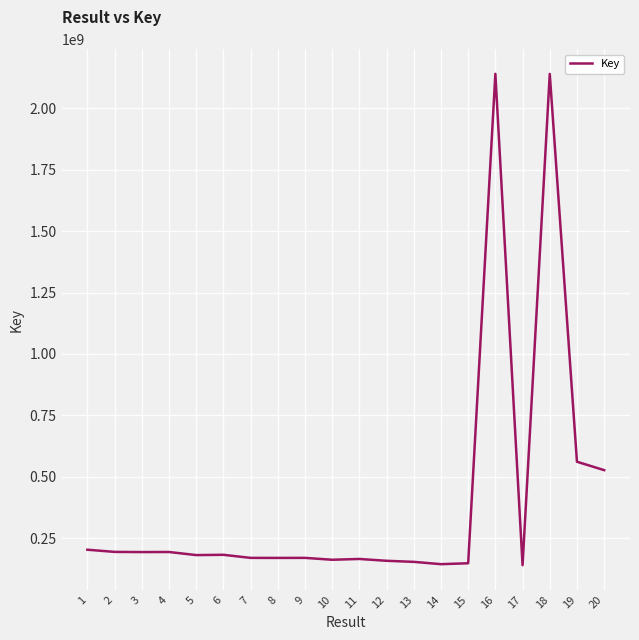

Where does the data first go above 180723620?

1